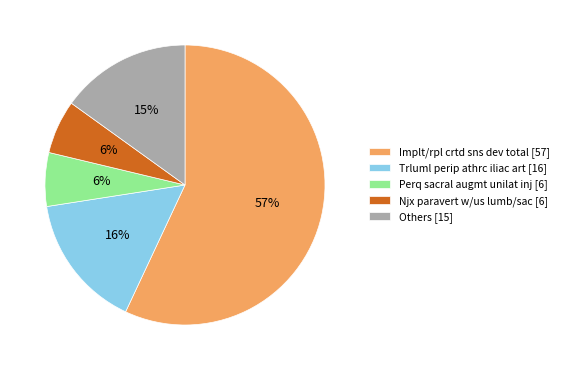

To the nearest percent, what percentage of the pie is Perq sacral augmt unilat inj [6]?

6%